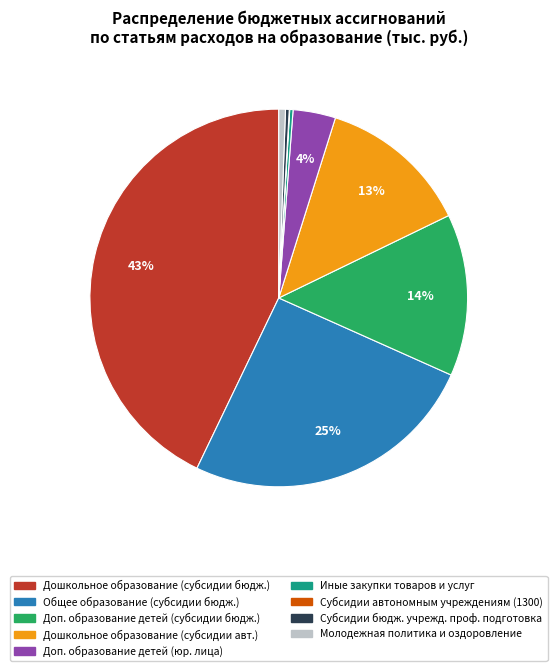

To the nearest percent, what is the average slice percentage?

11%